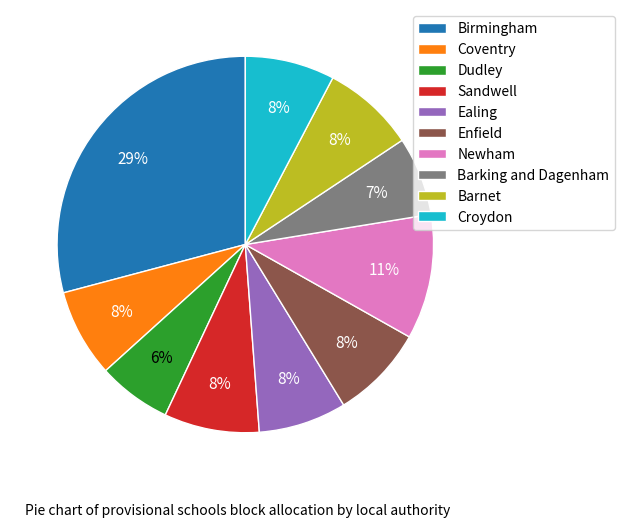

To the nearest percent, what is the difference between the largest and smallest slice percentages?

23%